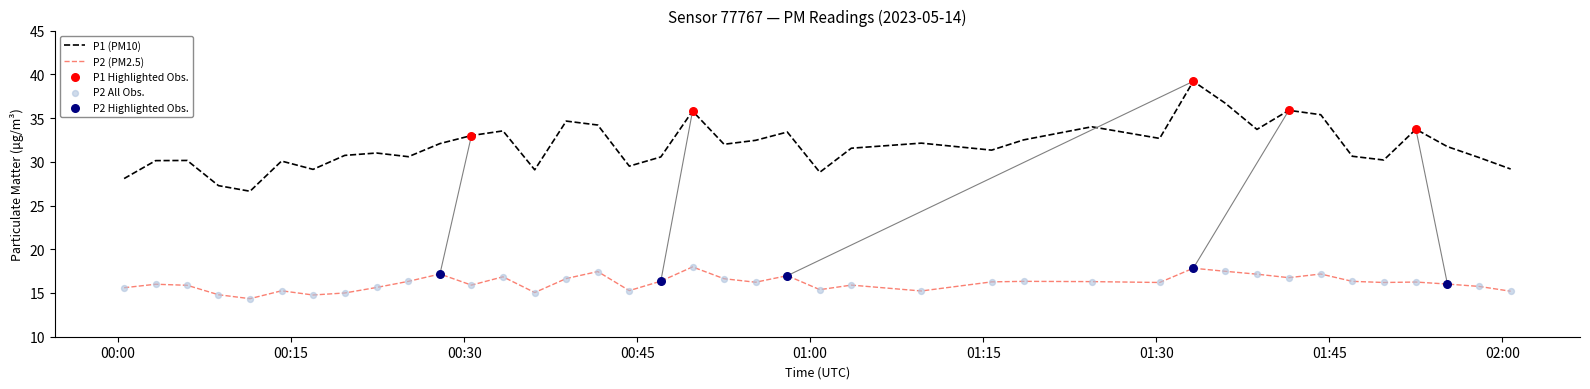

List the series in order of their overall mean, highest first.

P1 (PM10), P2 (PM2.5)